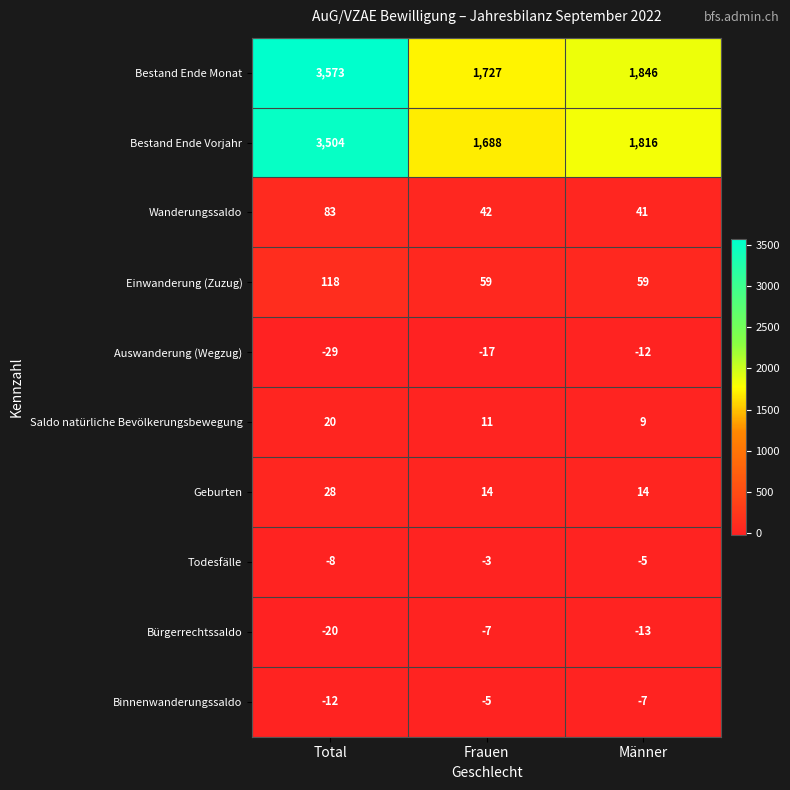

Which series has the largest total across all categories?

Bestand Ende Monat